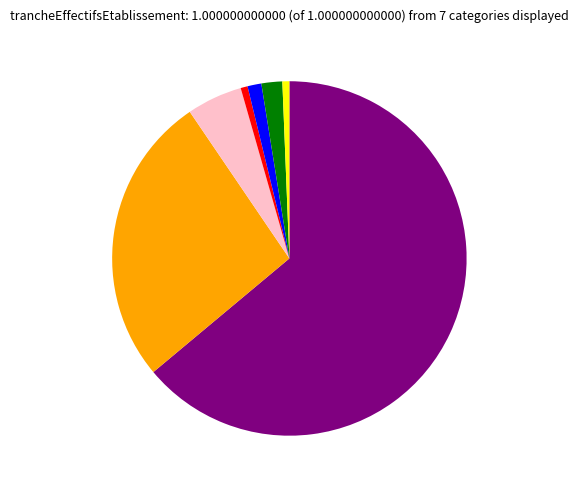

Count the number of slices in the pie.

7